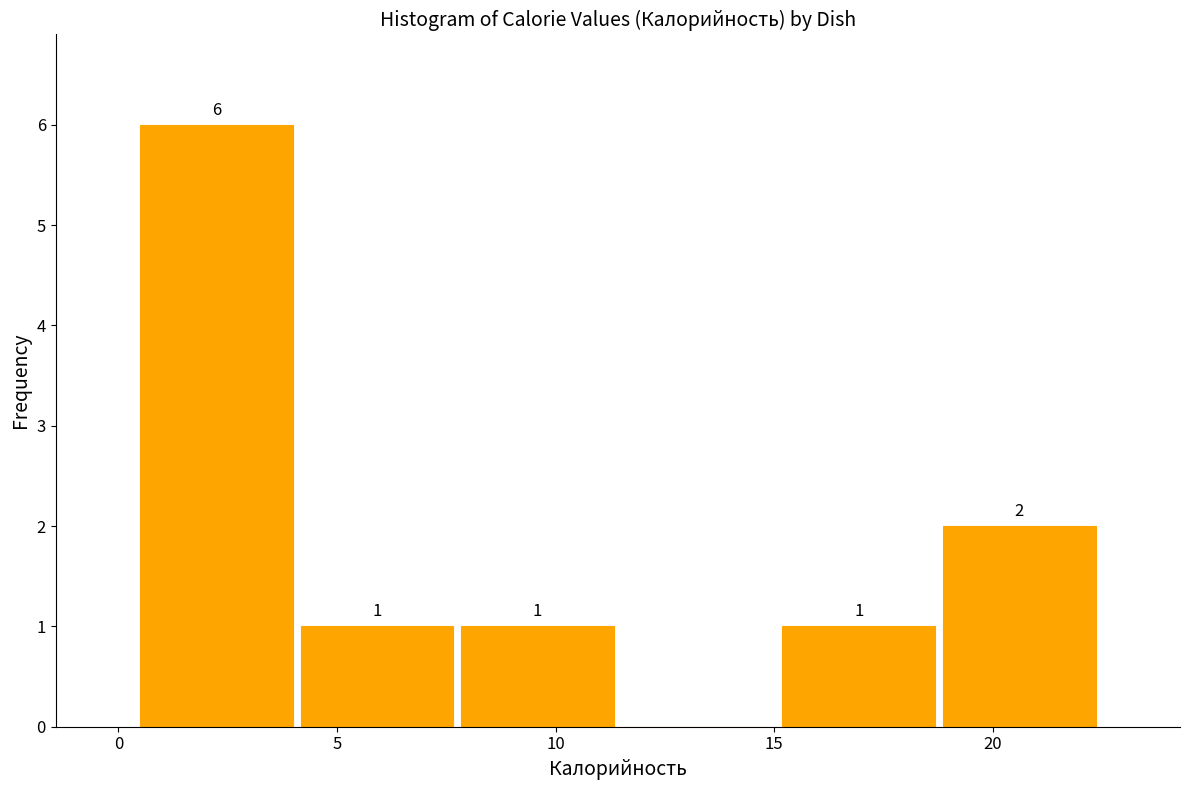

Which range on the x-axis has the tallest bar?

0.5 to 4.0